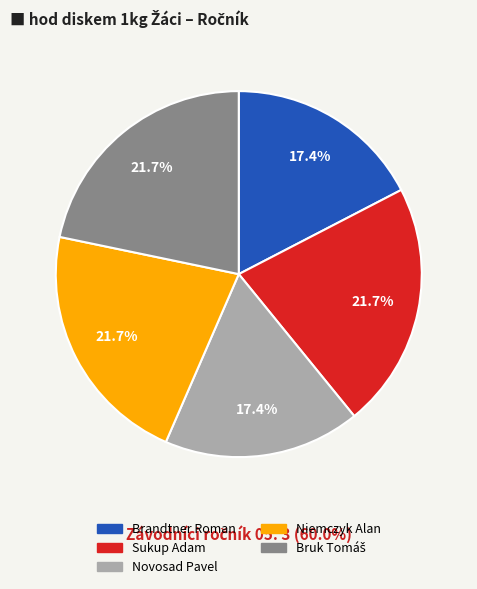

To the nearest percent, what is the difference between the largest and smallest slice percentages?

4%